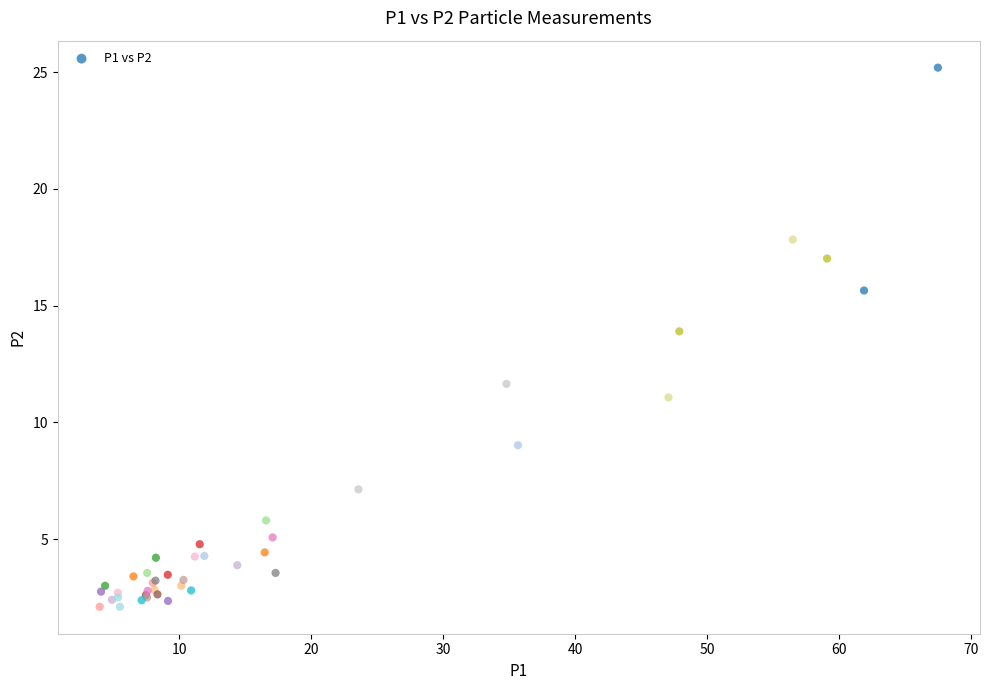

What Y value in the scatter plot is closest to 13?

13.9